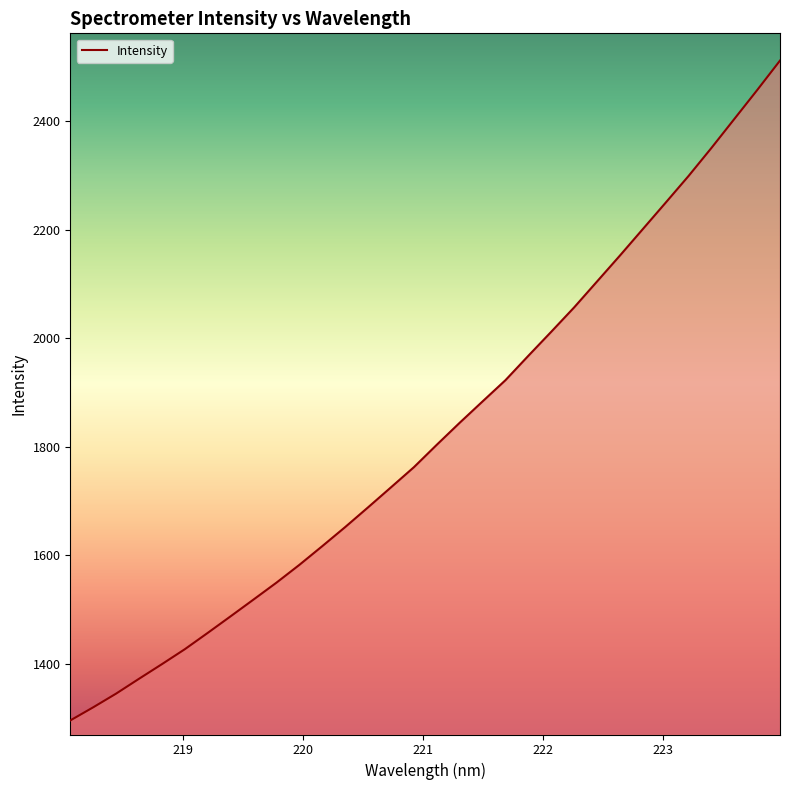

Does the chart have visible grid lines?

No